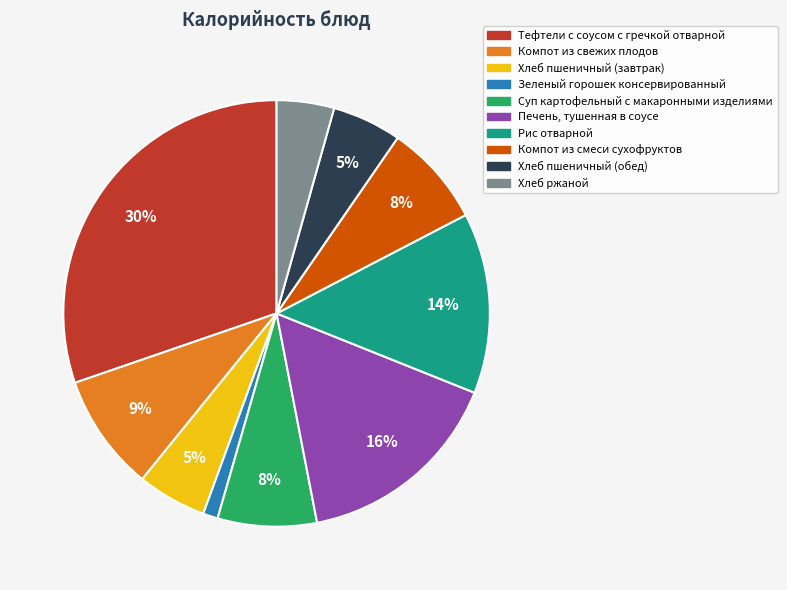

To the nearest percent, what portion does Компот из смеси сухофруктов represent?

8%